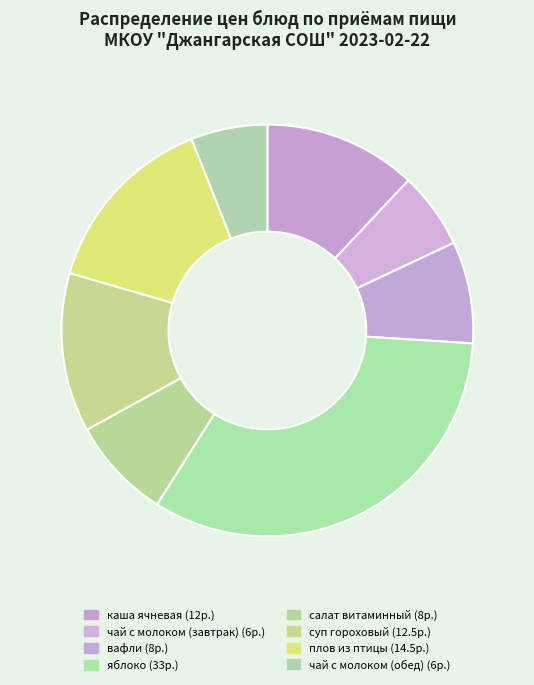

Which category has the biggest portion of the pie?

яблоко